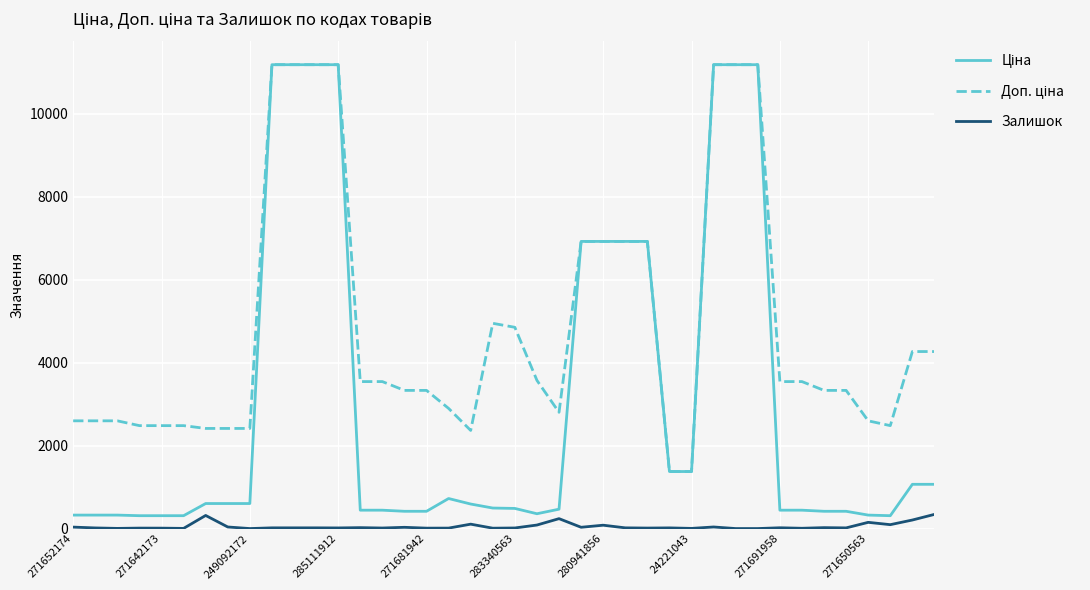

Which series has the largest total across all categories?

Доп. ціна